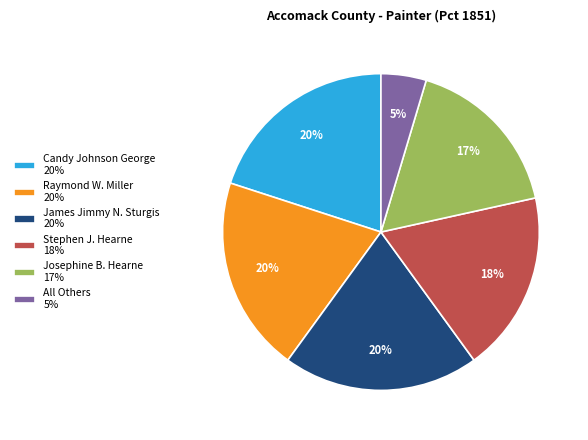

True or false: Candy Johnson George accounts for 6% of the total.

False